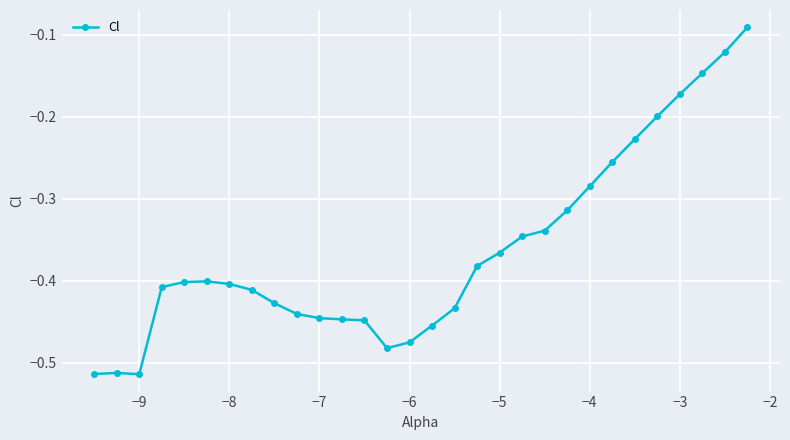

What is the difference between the second highest and minimum values?

0.4